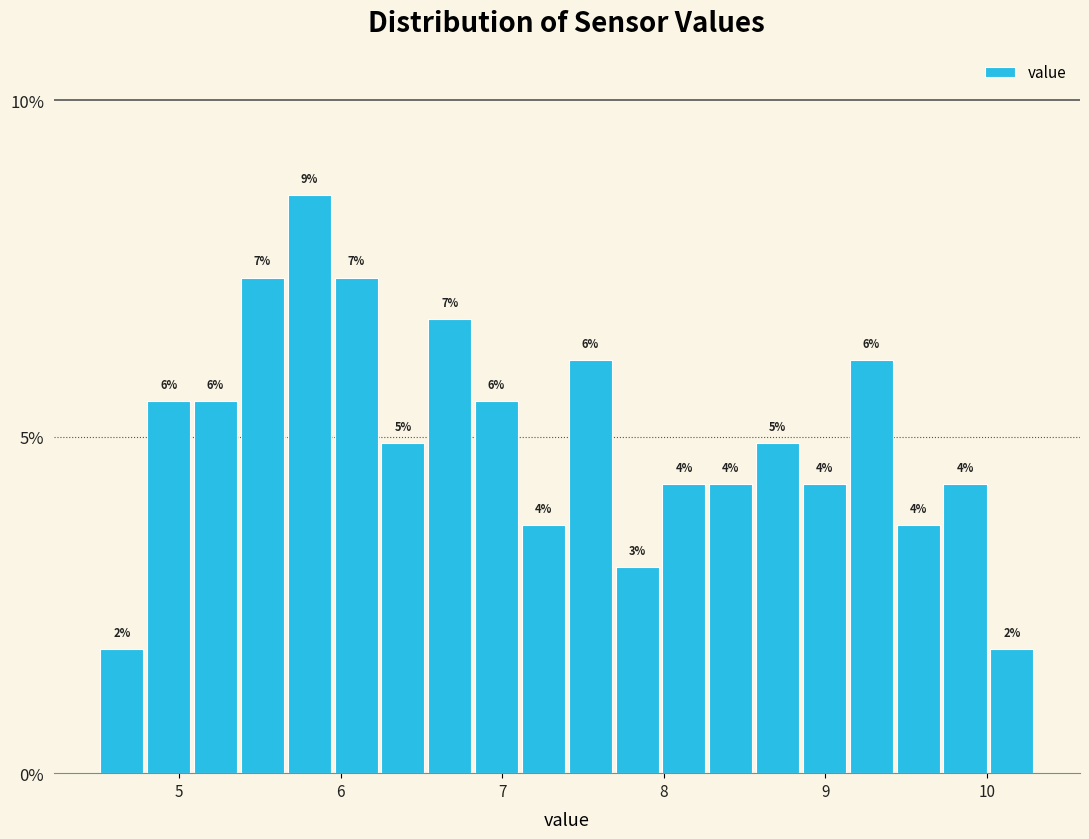

Around what value on the x-axis is the tallest bar? Give the approximate position of its centre, as read against the axis.

5.8